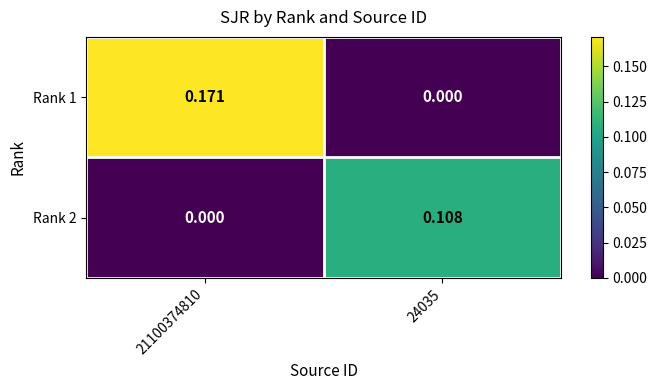

Is the value of Rank 1 at 21100374810 greater than the value of Rank 2 at 24035?

Yes